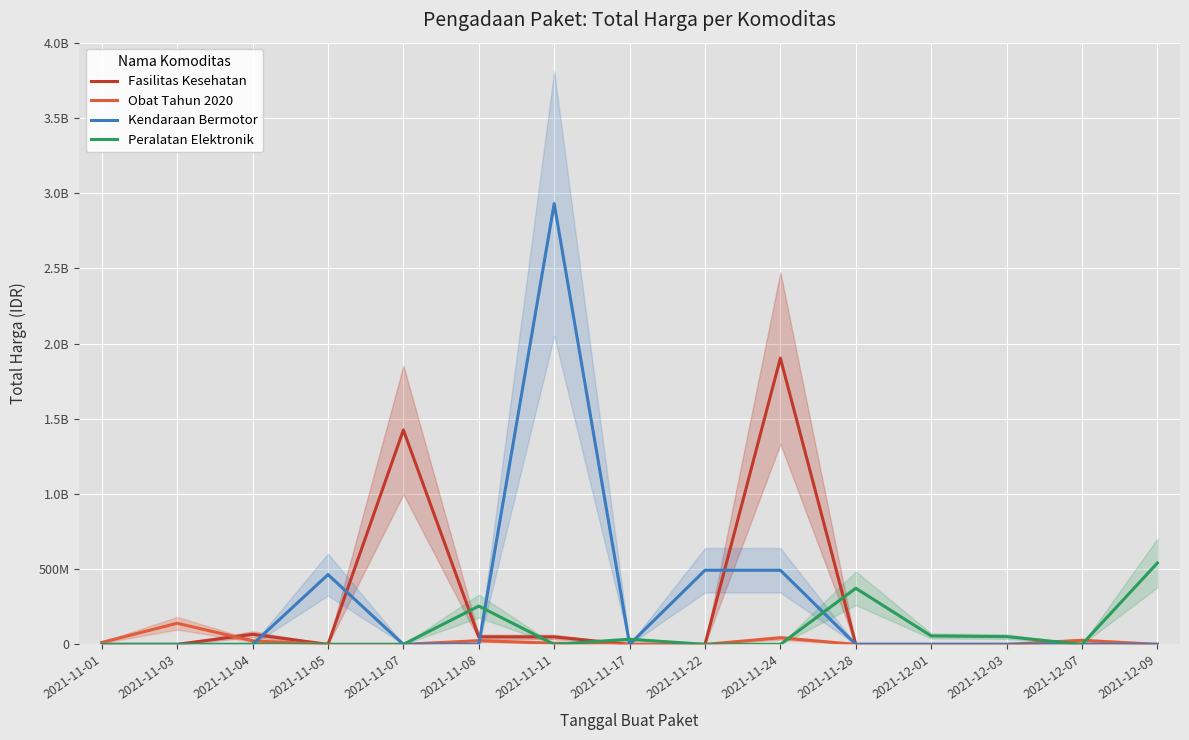

What is the difference between the second highest and minimum values in the Peralatan Elektronik series?

373404000